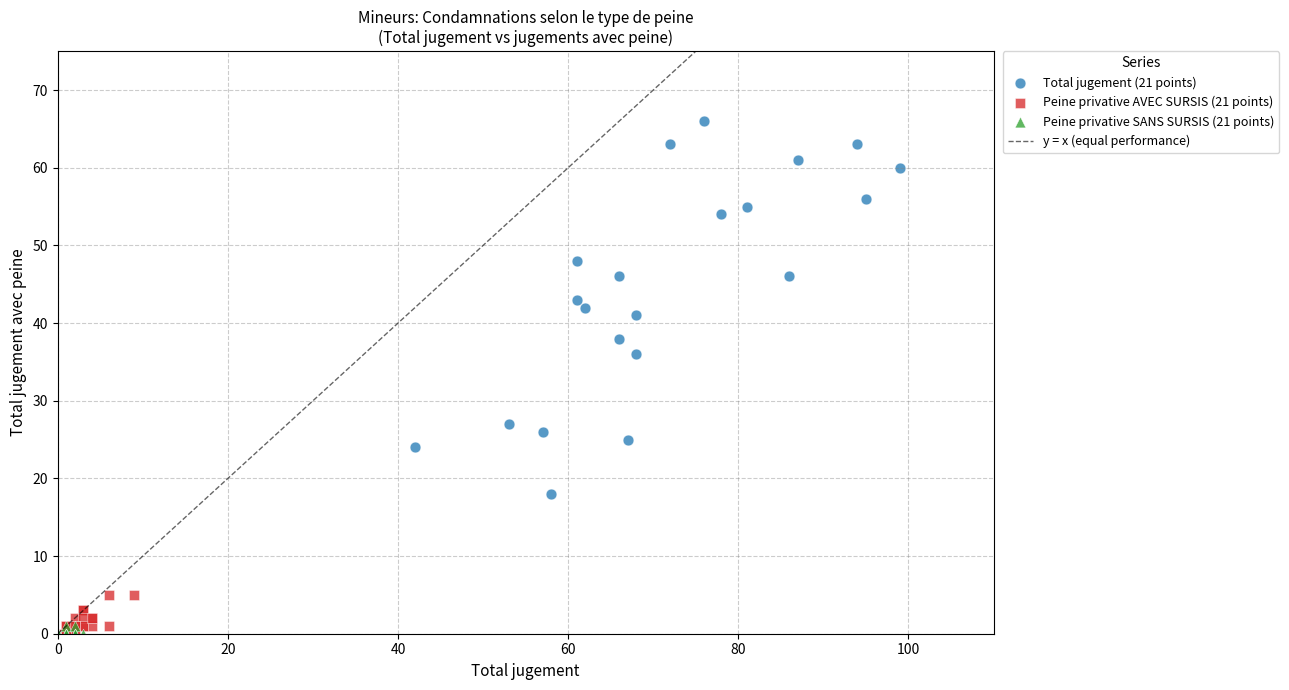

Which series contains the highest Y value?

Total jugement (21 points)